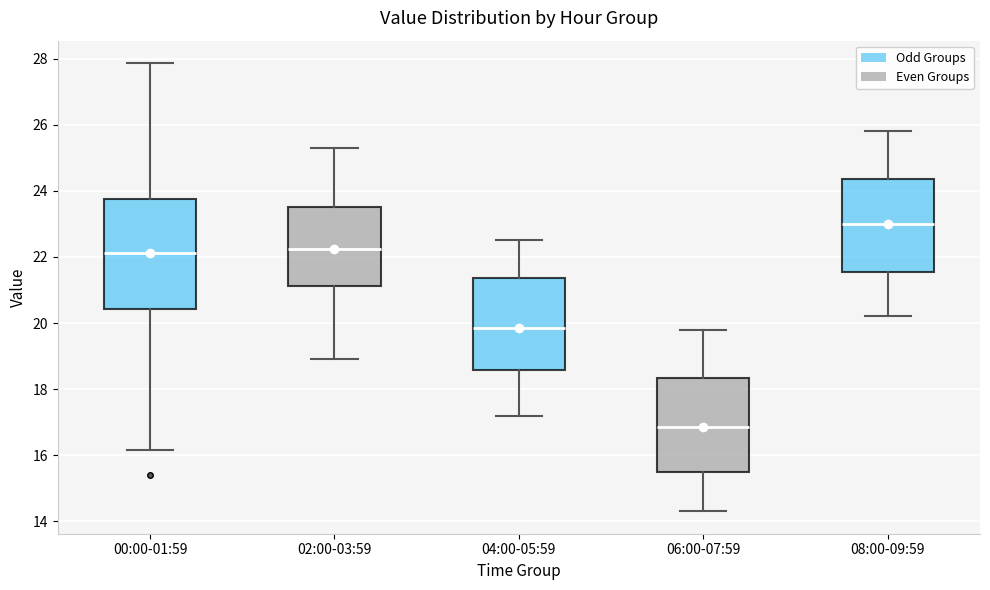

Comparing the boxes themselves (not the whiskers), which one is the tallest?

00:00-01:59